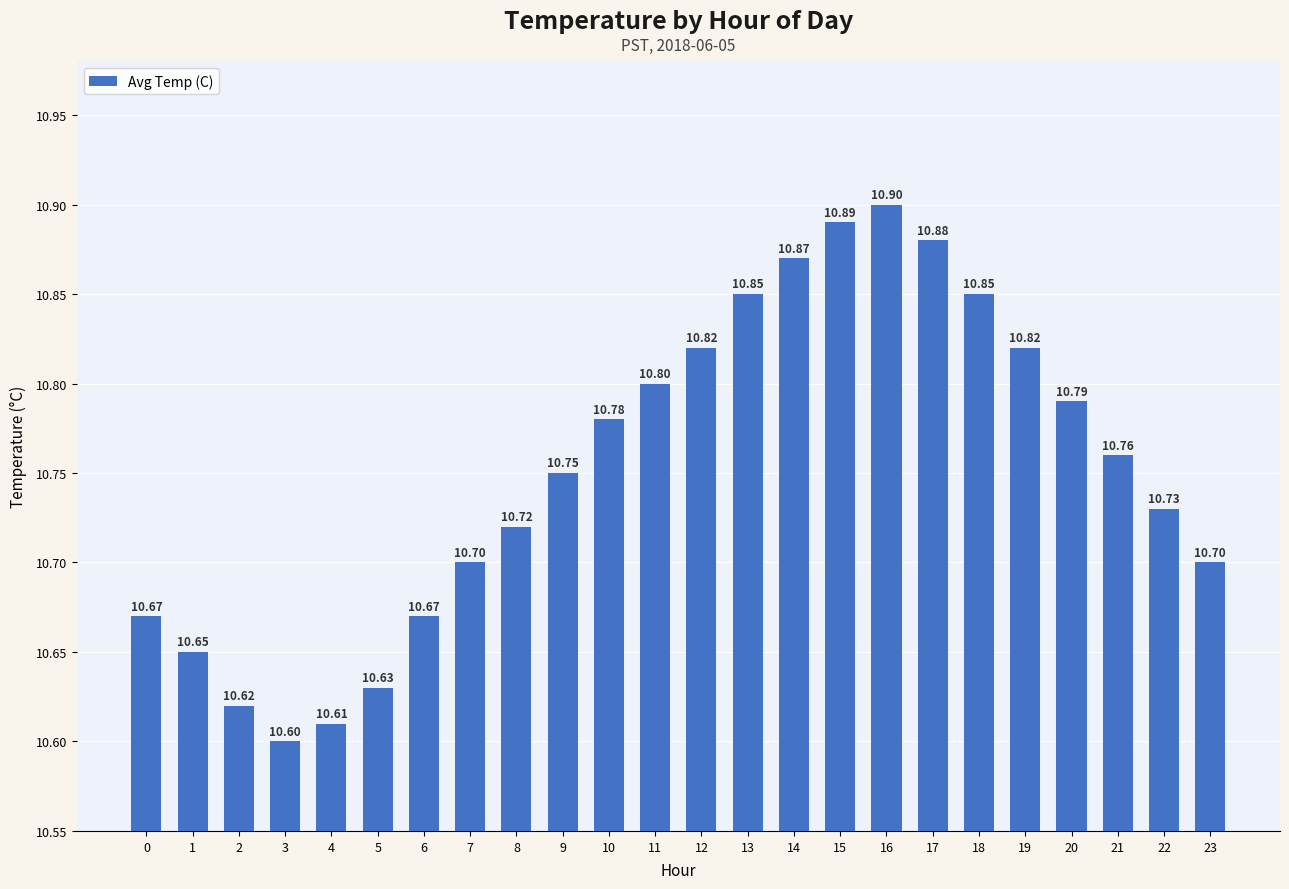

What is the sum of the values at 7 and 6?

21.4